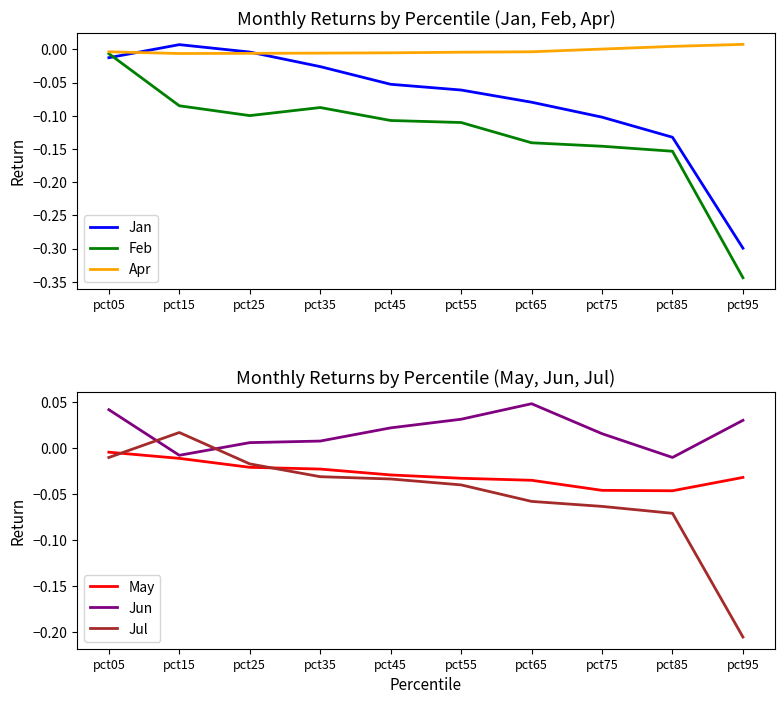

Is the value of Jul at pct15 greater than the value of May at pct35?

Yes